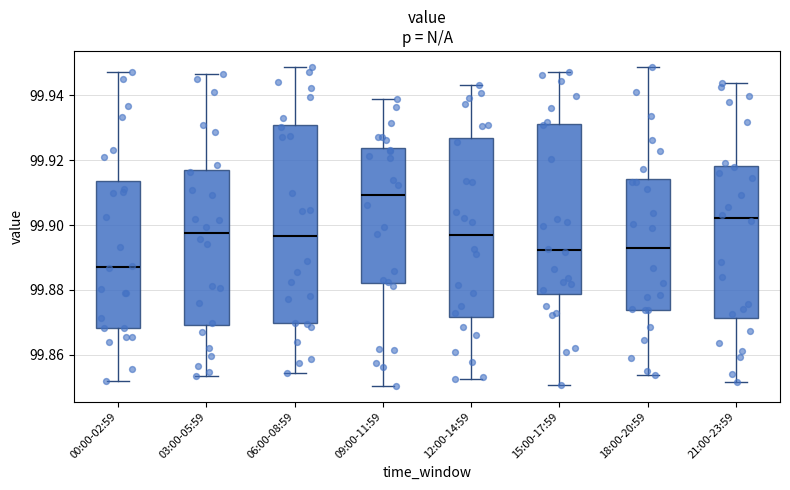

Where does the lower whisker of the box for 09:00-11:59 end on the y-axis? The values are not printed on the chart, so give them approximately, as read against the axis.

99.850